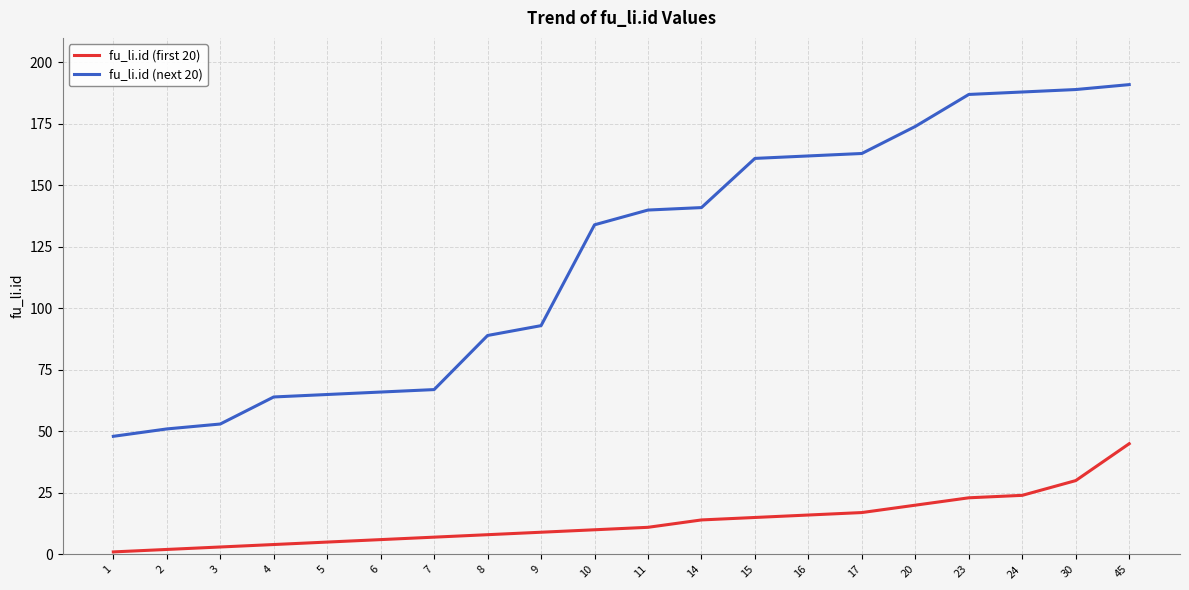

Reading right to left, list all the values displayed in this chart.

fu_li.id (first 20): 45=45	30=30	24=24	23=23	20=20	17=17	16=16	15=15	14=14	11=11	10=10	9=9	8=8	7=7	6=6	5=5	4=4	3=3	2=2	1=1
fu_li.id (next 20): 45=191	30=189	24=188	23=187	20=174	17=163	16=162	15=161	14=141	11=140	10=134	9=93	8=89	7=67	6=66	5=65	4=64	3=53	2=51	1=48